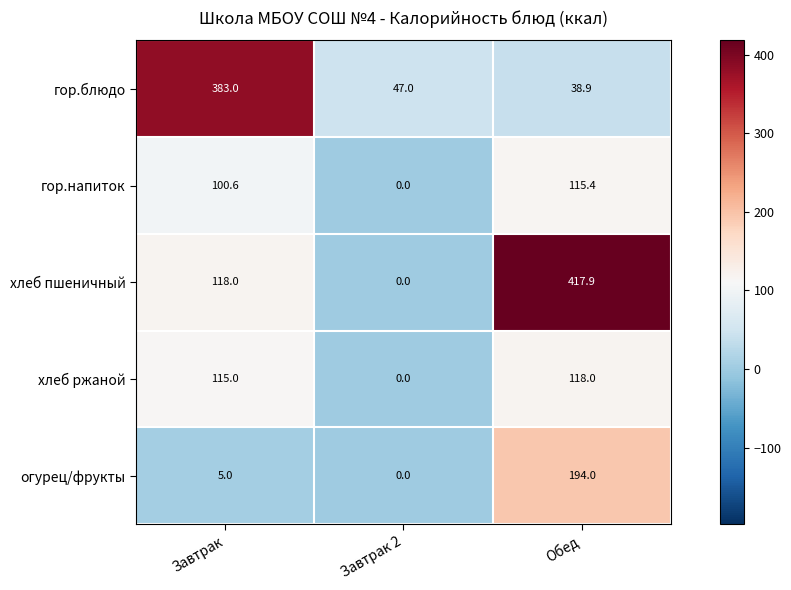

List the series in order of their peak value, highest first.

хлеб пшеничный, гор.блюдо, огурец/фрукты, хлеб ржаной, гор.напиток